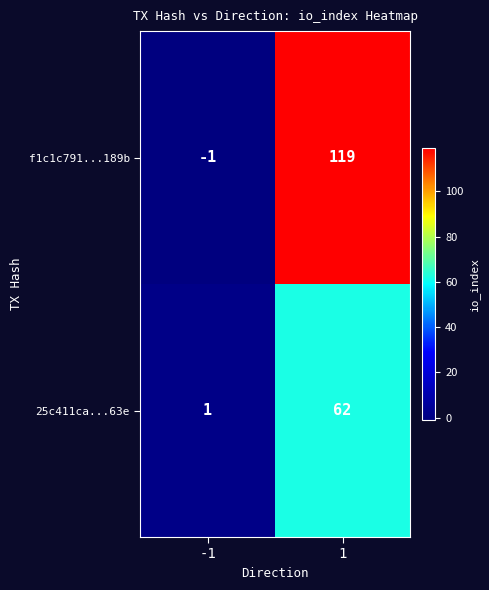

The f1c1c791...189b series shows 40 at 1. True or false?

False